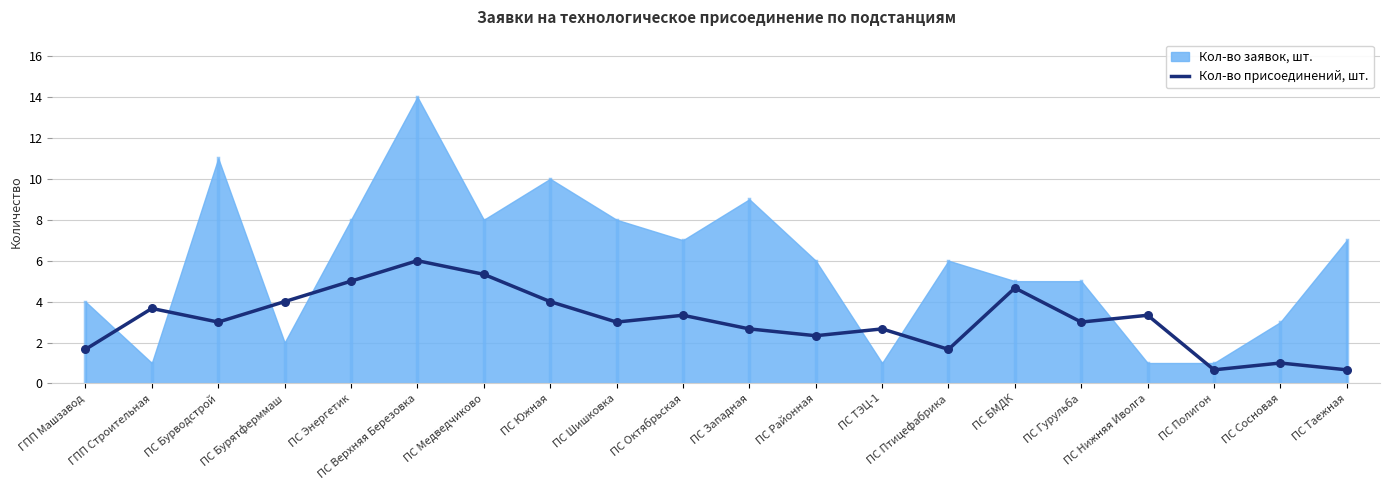

The value of Кол-во присоединений, шт. at ПС Гурульба is 0.9. True or false?

False